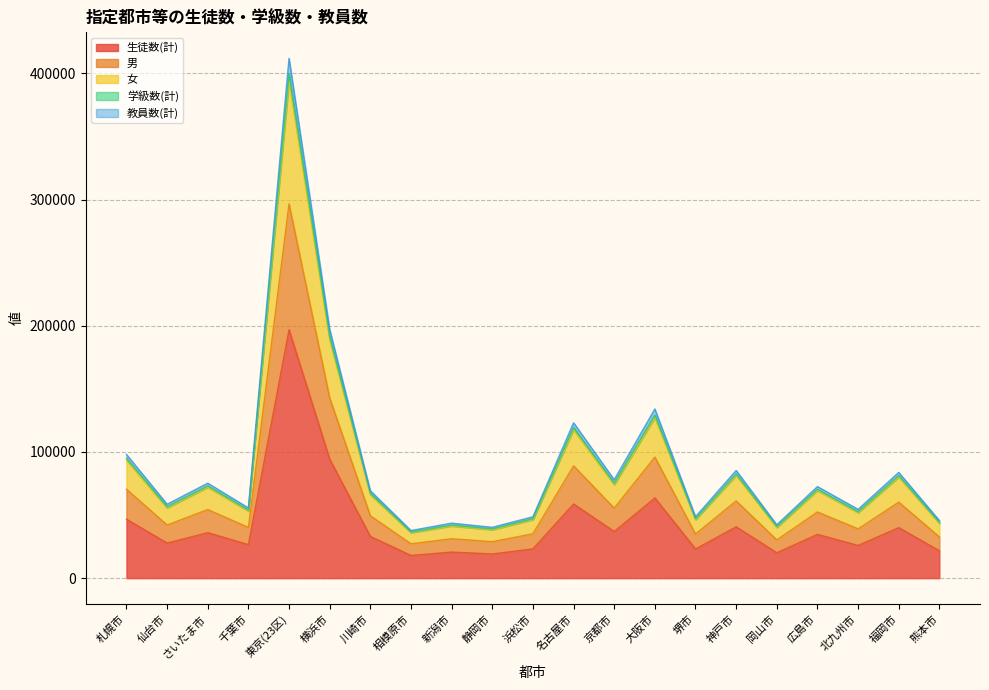

Reading left to right, what are all the values shown in this chart?

生徒数(計): 46721	27819	36035	26569	196806	94267	33070	18001	20673	19177	23182	58790	36980	63545	23131	40688	20108	34692	25925	40050	21709
男: 70469	42110	54355	40264	296514	142833	49448	27245	31234	28913	35162	88999	55492	95947	34973	61203	30321	52457	39071	60227	32694
女: 98037	58568	75268	55646	411846	197150	69270	37746	43604	40282	48647	123110	77977	134040	48668	85323	42299	72559	54521	83807	45659
学級数(計): 94995	56615	73160	53978	399634	191474	67232	36587	42109	39023	47164	119456	75272	129321	47044	82679	40920	70497	52724	81336	44175
教員数(計): 93442	55638	72070	53138	393612	188534	66140	36002	41346	38354	46364	117580	73960	127090	46262	81376	40216	69384	51850	80100	43418